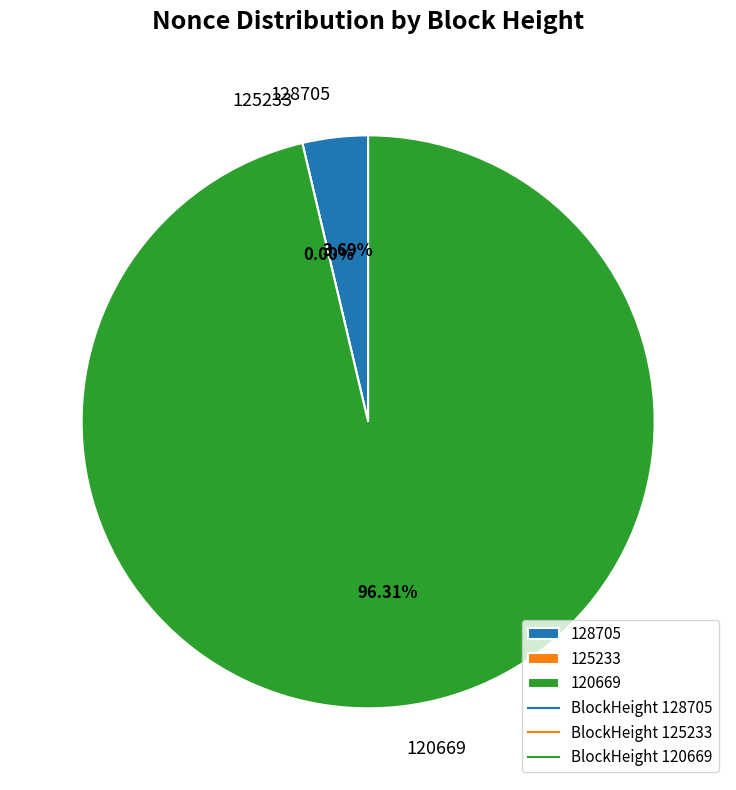

Do 128705 and 125233 together represent more than half of the pie?

No